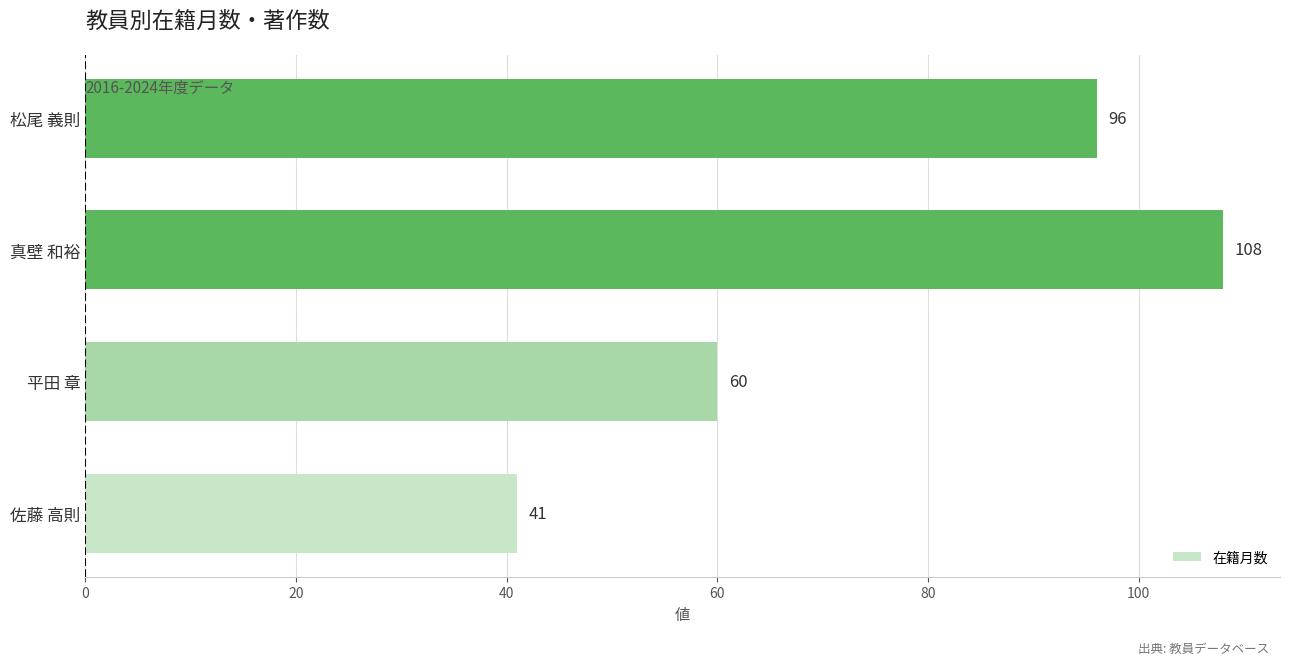

Reading bottom to top, what are all the values shown in this chart?

41	60	108	96